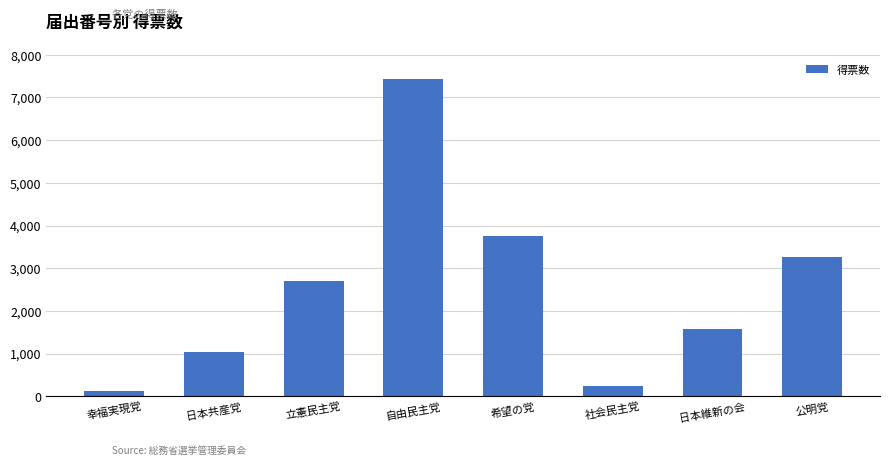

What is the change in value from 幸福実現党 to 社会民主党?

+120